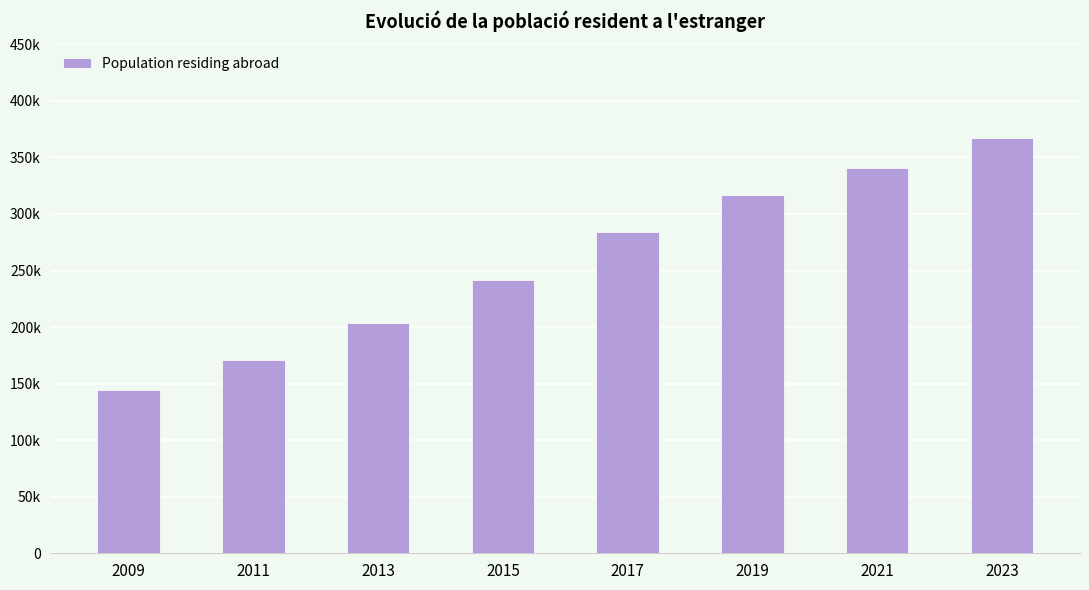

Which label corresponds to the largest value in the chart?

2023